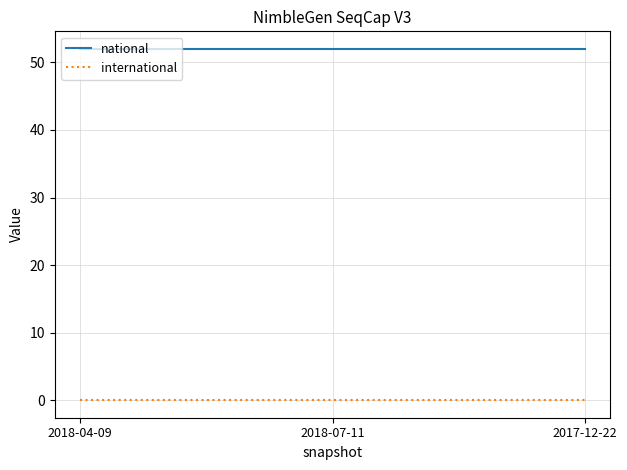

Reading right to left, list all the values displayed in this chart.

national: 52	52	52
international: 0	0	0